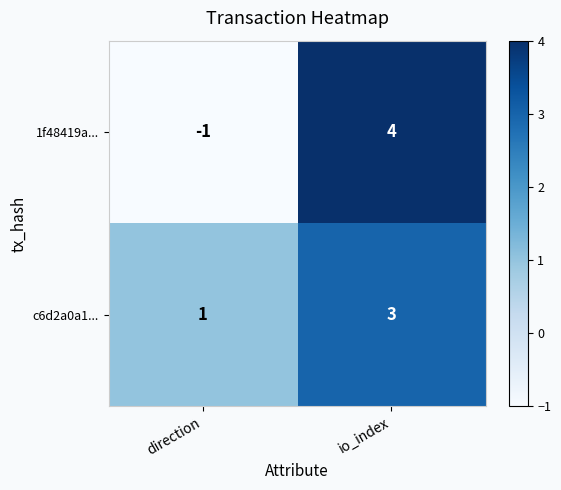

What is the spread (max minus min) of values at direction?

2